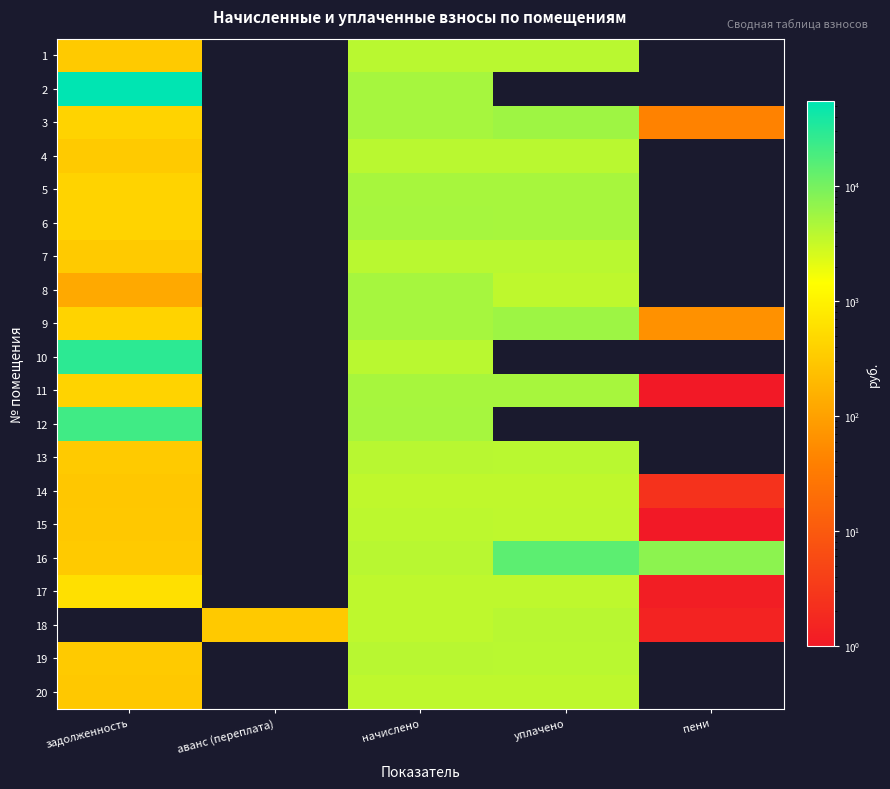

Reading left to right, list all the values displayed in this chart.

1: задолженность=324.0	аванс (переплата)=0.0	начислено=3887.6	уплачено=3849.1	пени=0.0
2: задолженность=54754.6	аванс (переплата)=0.0	начислено=5041.0	уплачено=0.0	пени=0.0
3: задолженность=423.6	аванс (переплата)=0.0	начислено=5057.5	уплачено=5701.9	пени=41.0
4: задолженность=322.8	аванс (переплата)=0.0	начислено=3873.6	уплачено=3835.2	пени=0.0
5: задолженность=419.4	аванс (переплата)=0.0	начислено=5032.7	уплачено=4982.8	пени=0.0
6: задолженность=423.0	аванс (переплата)=0.0	начислено=5075.8	уплачено=5025.4	пени=0.0
7: задолженность=323.6	аванс (переплата)=0.0	начислено=3882.9	уплачено=3850.6	пени=0.0
8: задолженность=124.6	аванс (переплата)=0.0	начислено=5035.2	уплачено=3651.8	пени=0.0
9: задолженность=422.5	аванс (переплата)=0.0	начислено=5069.9	уплачено=5823.1	пени=63.0
10: задолженность=28434.5	аванс (переплата)=0.0	начислено=3880.2	уплачено=0.0	пени=0.0
11: задолженность=419.5	аванс (переплата)=0.0	начислено=5033.5	уплачено=4984.7	пени=0.1
12: задолженность=21660.3	аванс (переплата)=0.0	начислено=5075.8	уплачено=0.0	пени=0.0
13: задолженность=328.0	аванс (переплата)=0.0	начислено=3935.5	уплачено=3896.5	пени=0.0
14: задолженность=297.8	аванс (переплата)=0.0	начислено=3563.5	уплачено=3530.0	пени=2.5
15: задолженность=305.2	аванс (переплата)=0.0	начислено=3662.8	уплачено=3626.8	пени=0.0
16: задолженность=328.0	аванс (переплата)=0.0	начислено=3936.4	уплачено=14546.1	пени=7368.8
17: задолженность=604.7	аванс (переплата)=0.0	начислено=3628.0	уплачено=3592.0	пени=1.2
18: задолженность=0.0	аванс (переплата)=310.7	начислено=3638.8	уплачено=3911.9	пени=1.4
19: задолженность=326.8	аванс (переплата)=0.0	начислено=3921.5	уплачено=3882.6	пени=0.0
20: задолженность=303.6	аванс (переплата)=0.0	начислено=3643.7	уплачено=3607.5	пени=0.0